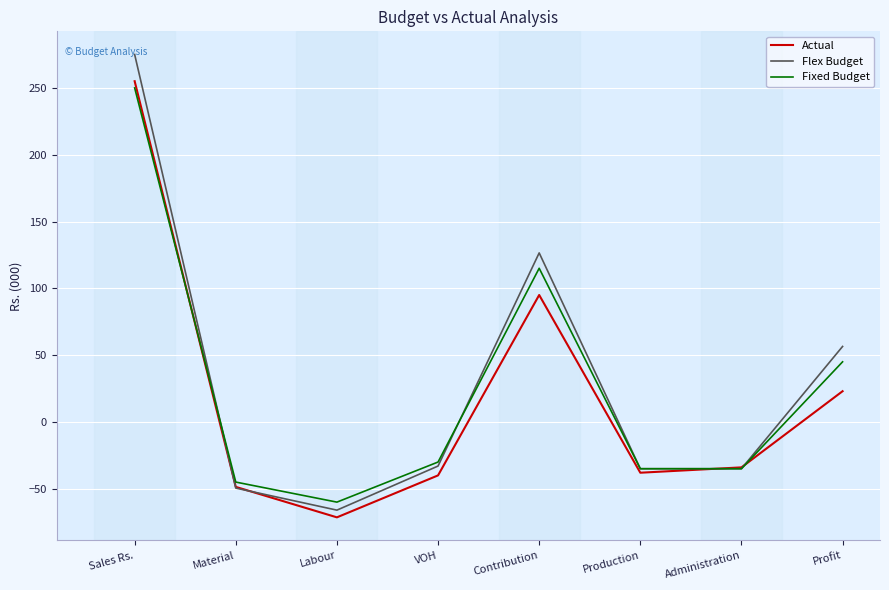

Which series changed the most between Administration and Profit?

Flex Budget